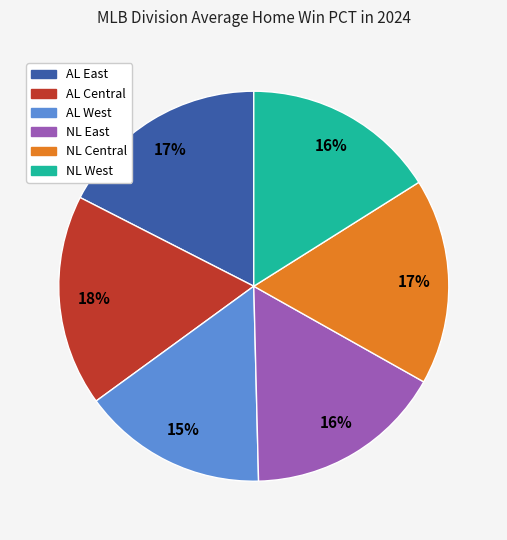

Which category has the smallest portion of the pie?

AL West